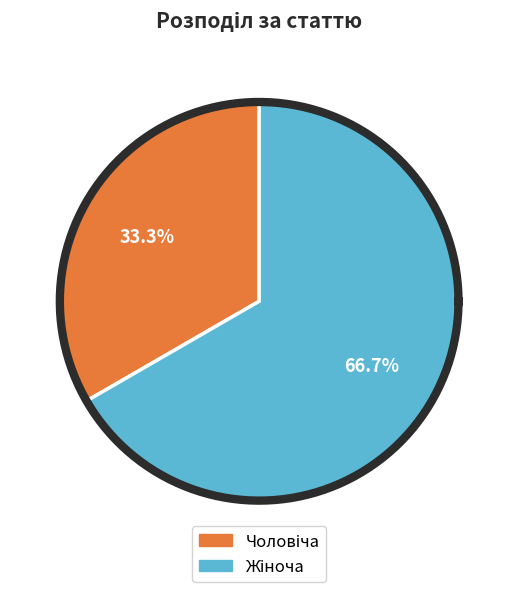

Is Чоловіча the majority of the pie?

No